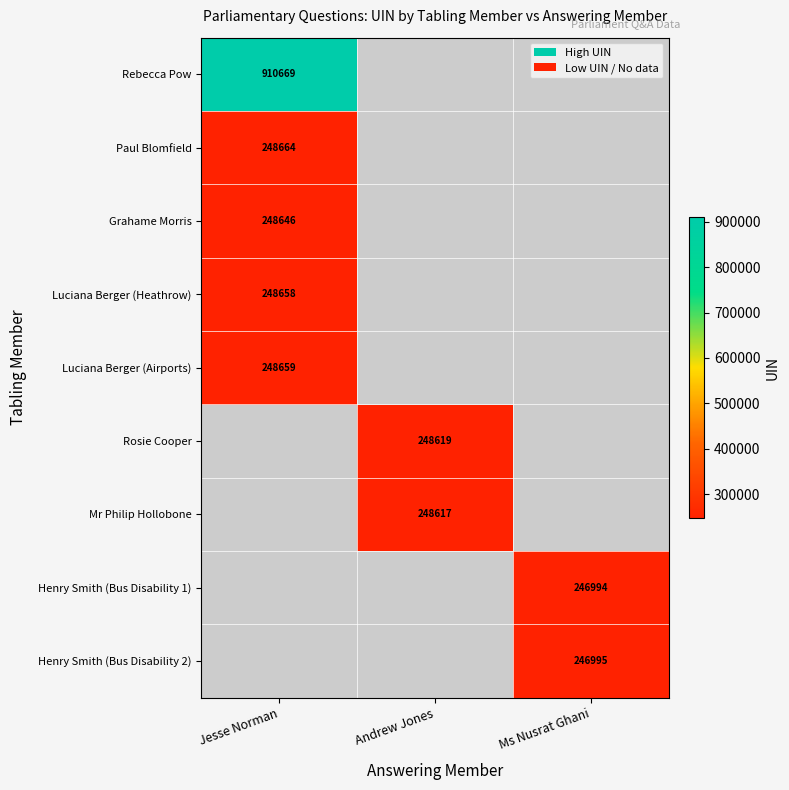

Is it true that Luciana Berger (Heathrow) equals 72264 at Jesse Norman?

False